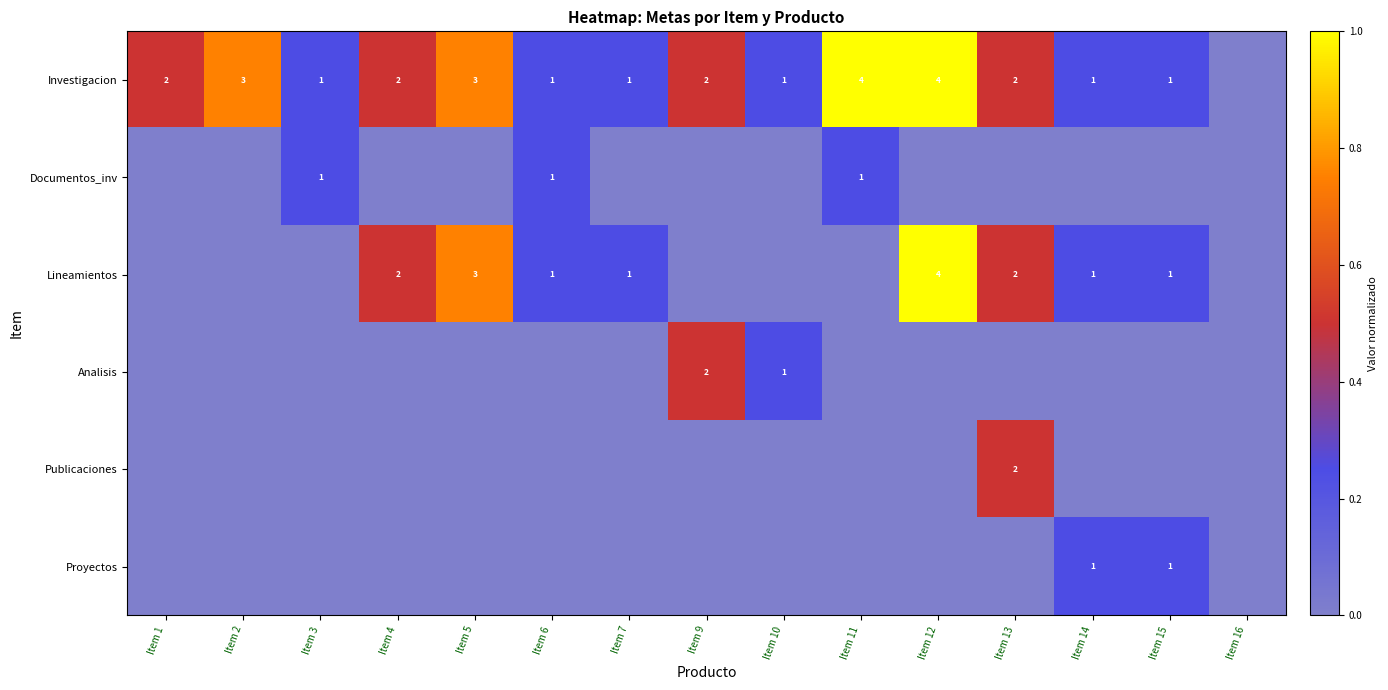

The value of Proyectos at Item 15 is 1. True or false?

True